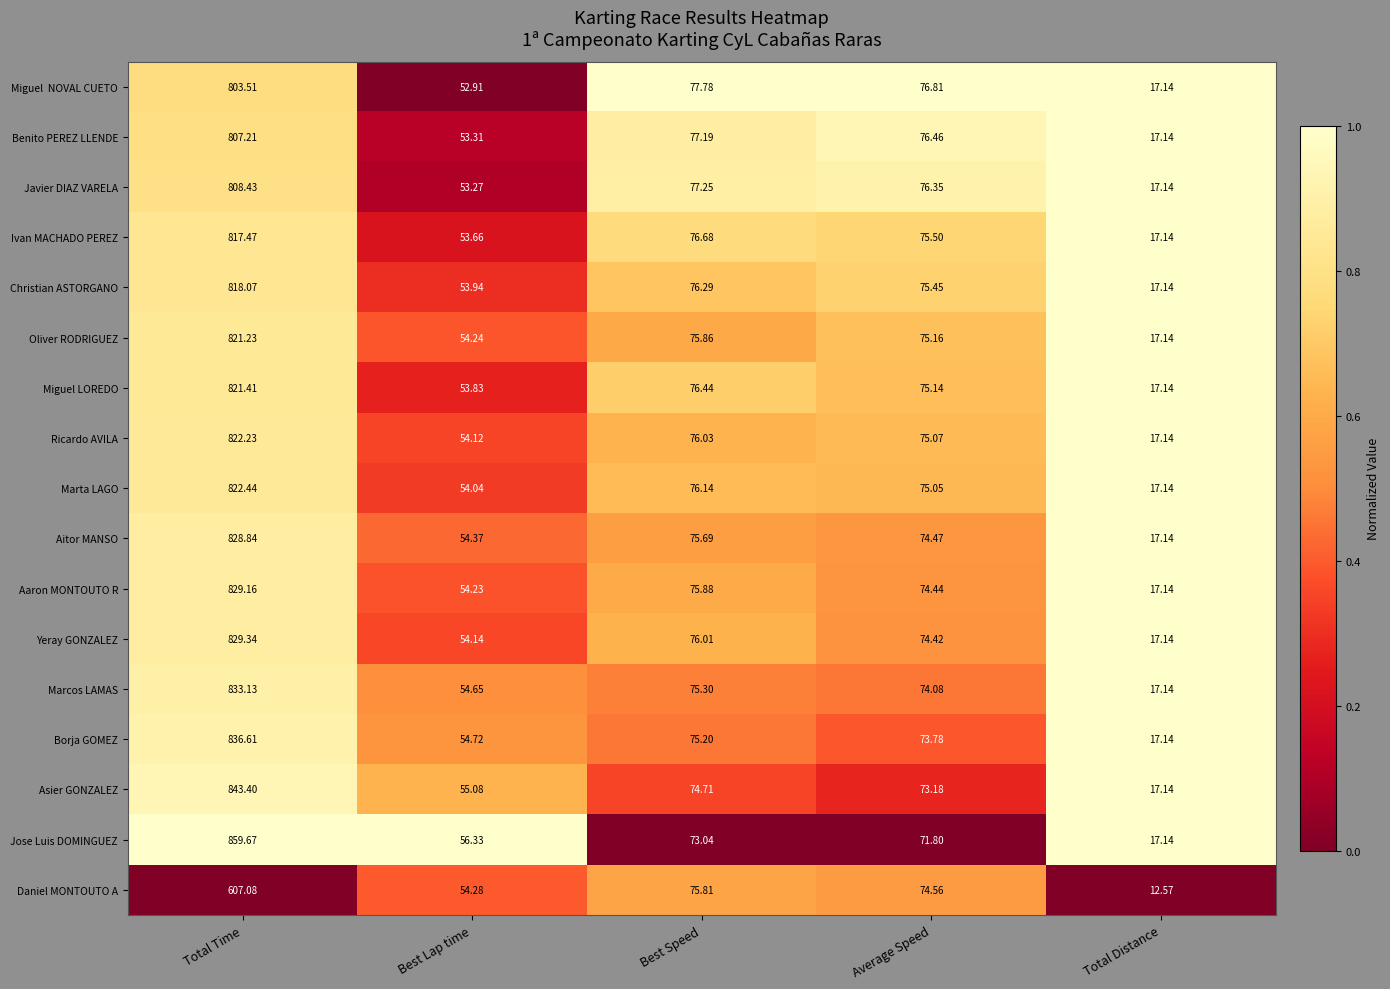

Which series has the largest total across all categories?

Jose Luis DOMINGUEZ